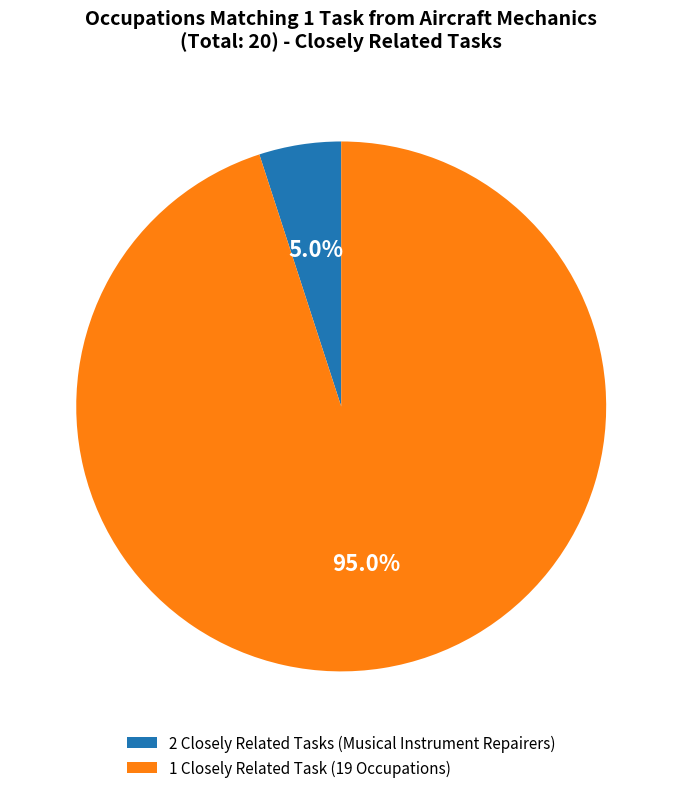

Which slice is the largest?

1 Closely Related Task (19 Occupations)